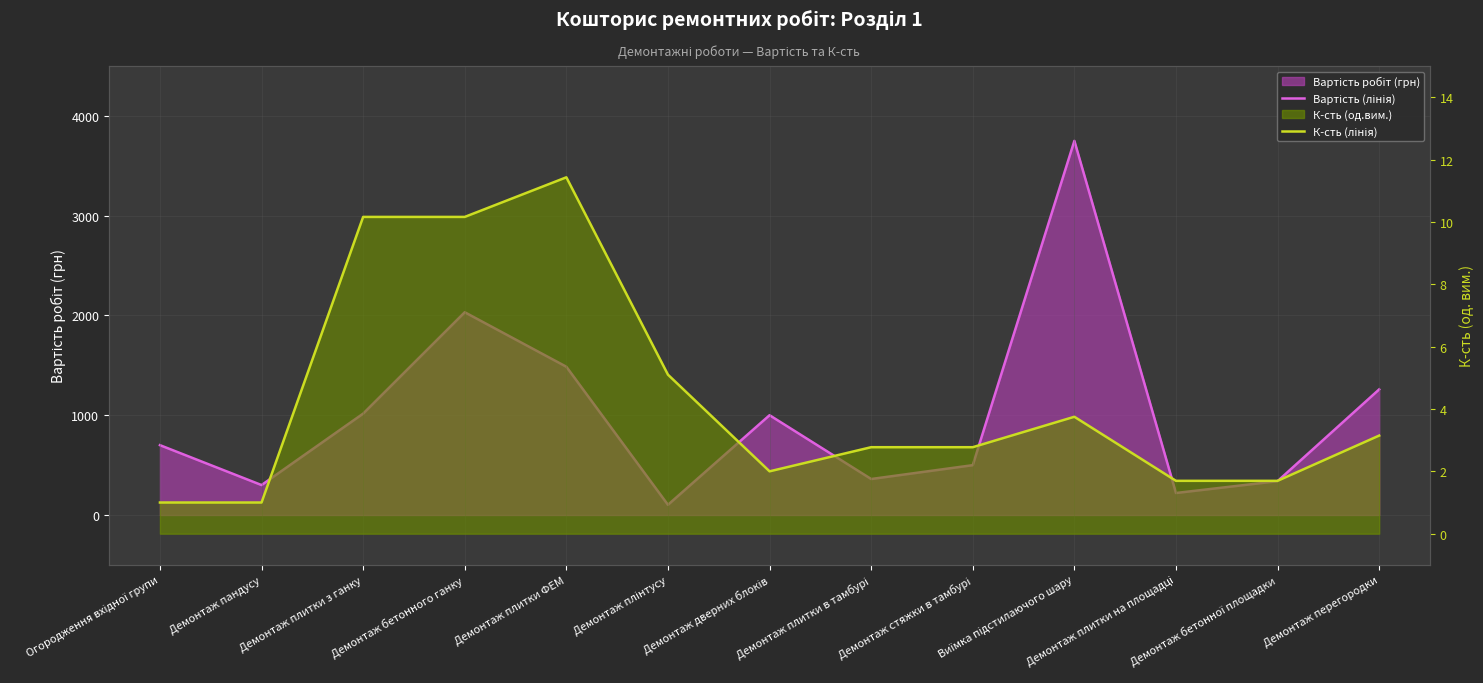

True or false: Вартість (лінія) and К-сть (лінія) intersect in this chart.

False